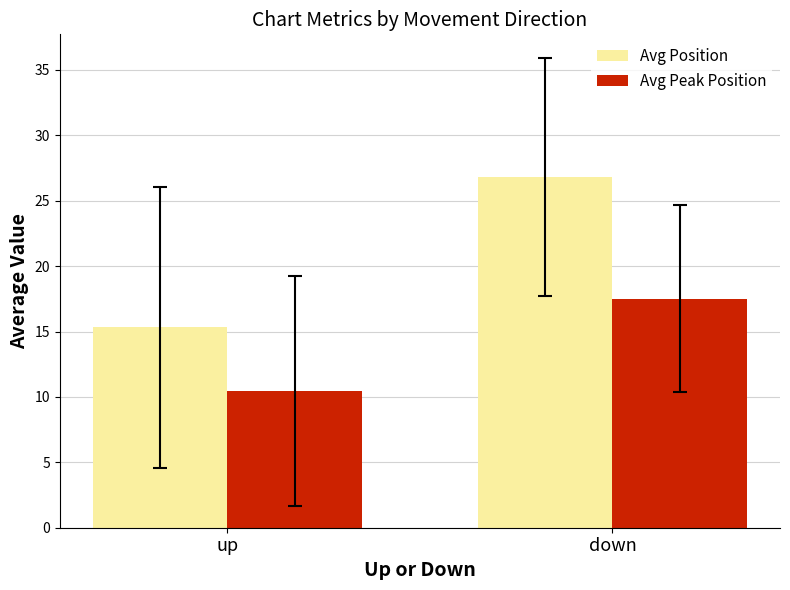

Which series changed the most between up and down?

Avg Position